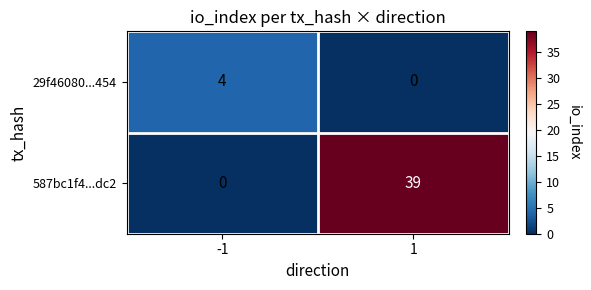

What is the difference between the highest and lowest values at 1?

39